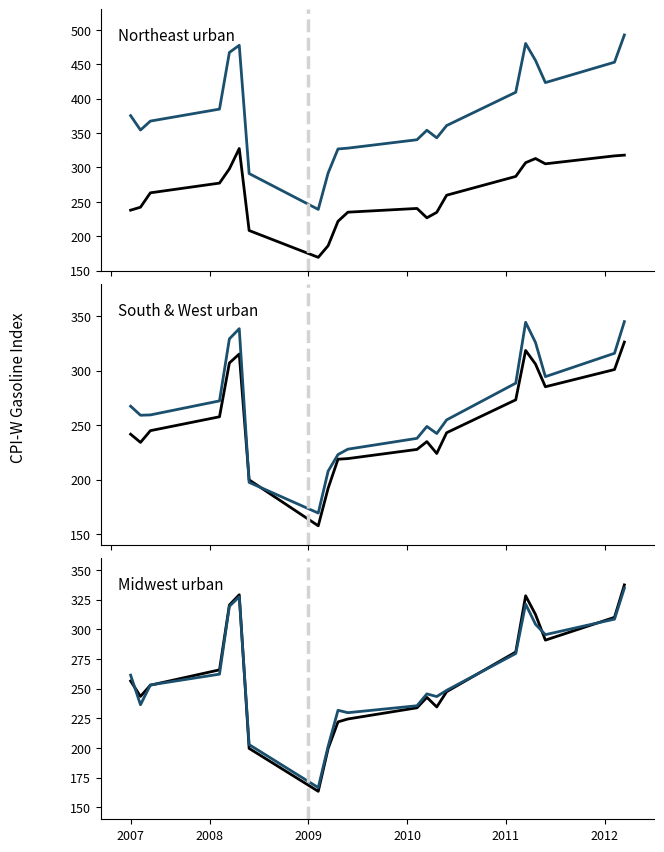

Is it true that West urban equals 179.8 at 2009?

False